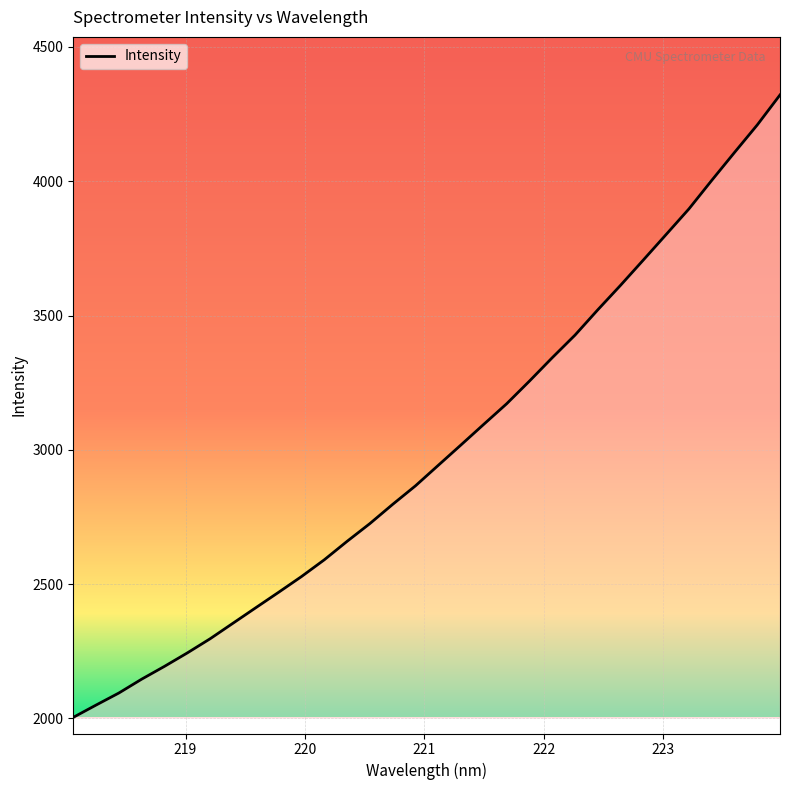

What is the greatest value displayed?

4321.2